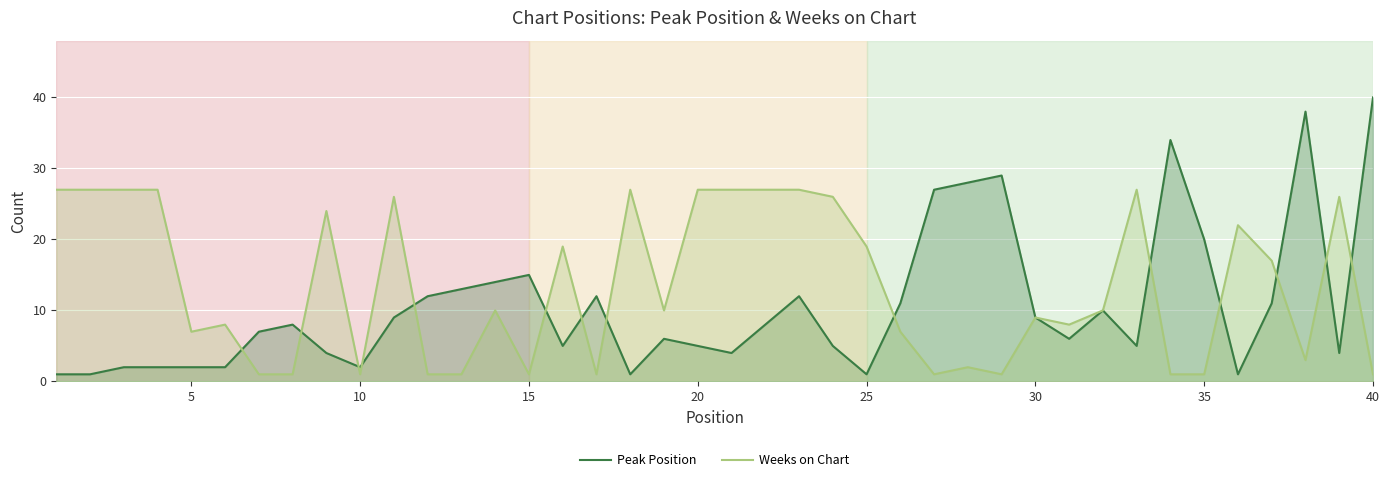

Reading left to right, what are all the values shown in this chart?

Peak Position: 1	1	2	2	2	2	7	8	4	2	9	12	13	14	15	5	12	1	6	5	4	8	12	5	1	11	27	28	29	9	6	10	5	34	20	1	11	38	4	40
Weeks on Chart: 27	27	27	27	7	8	1	1	24	1	26	1	1	10	1	19	1	27	10	27	27	27	27	26	19	7	1	2	1	9	8	10	27	1	1	22	17	3	26	1